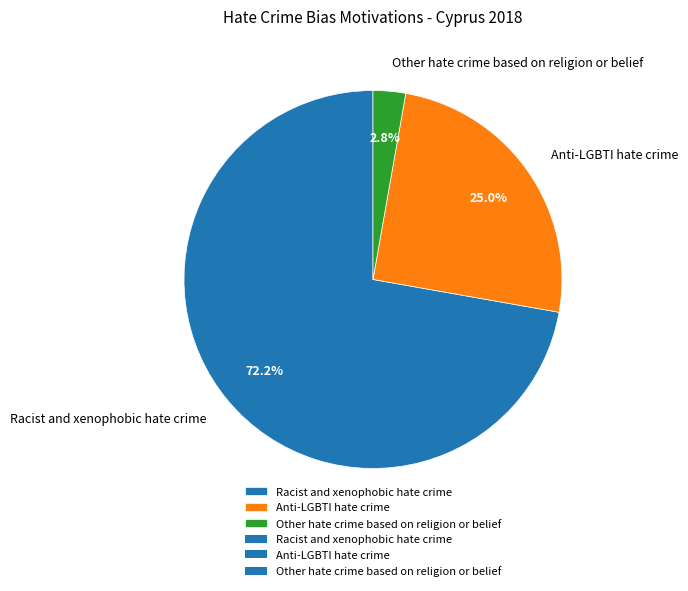

To the nearest percent, what is the difference between the Racist and xenophobic hate crime and Anti-LGBTI hate crime slice percentages?

47%